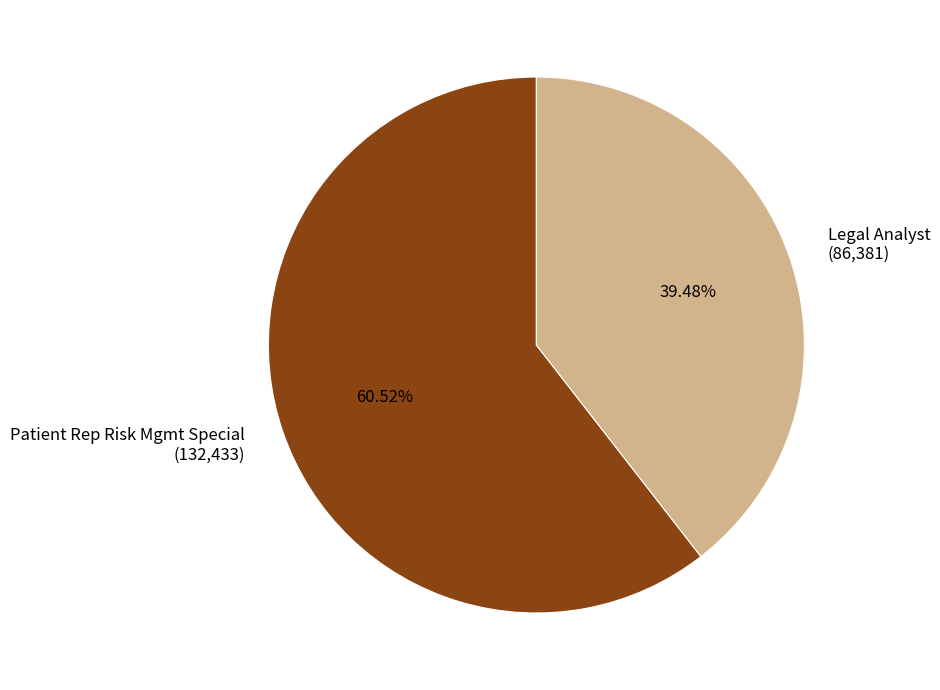

How many segments does this pie chart have?

2